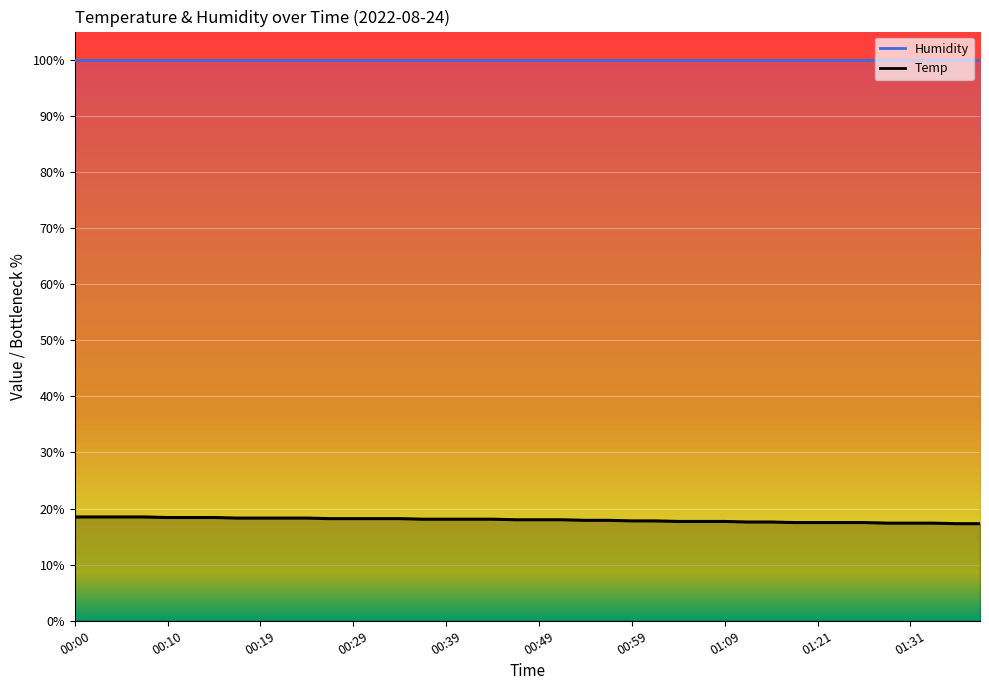

True or false: there are more than 0 points higher than both neighbors.

False